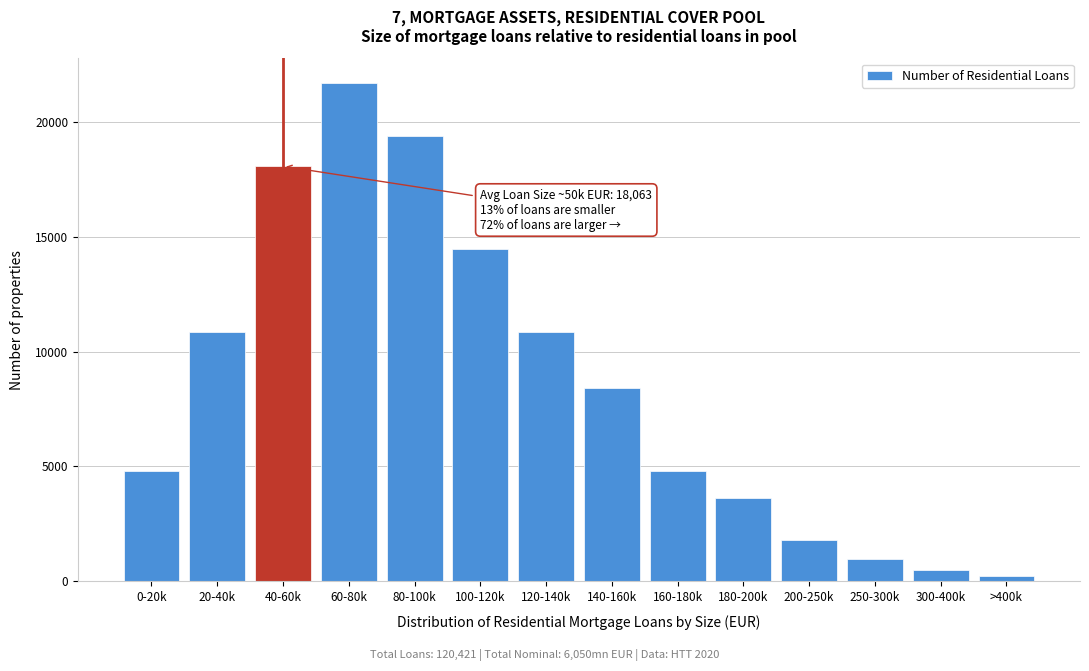

Reading left to right, list all the values displayed in this chart.

4817	10838	18063	21676	19387	14451	10838	8429	4817	3613	1806	963	482	241